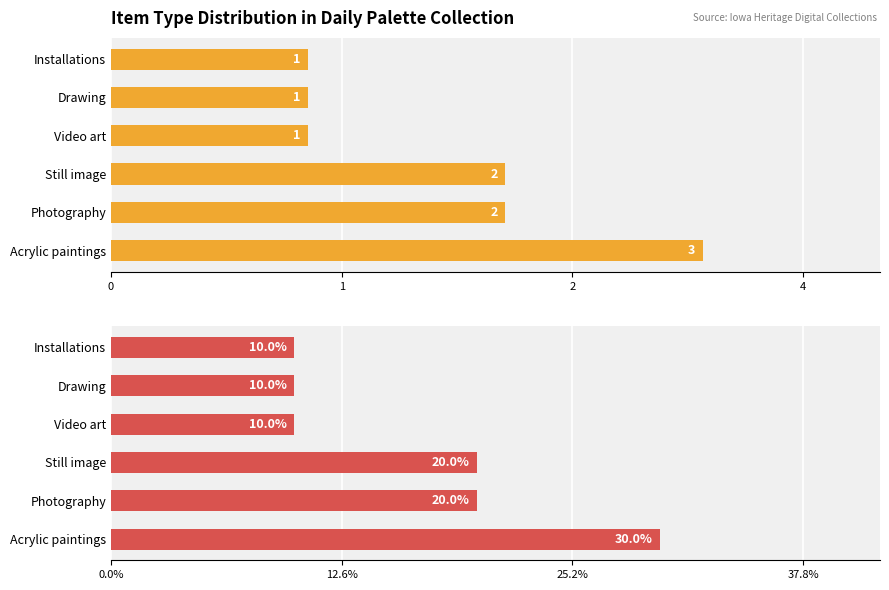

Count the number of categories in the chart.

6